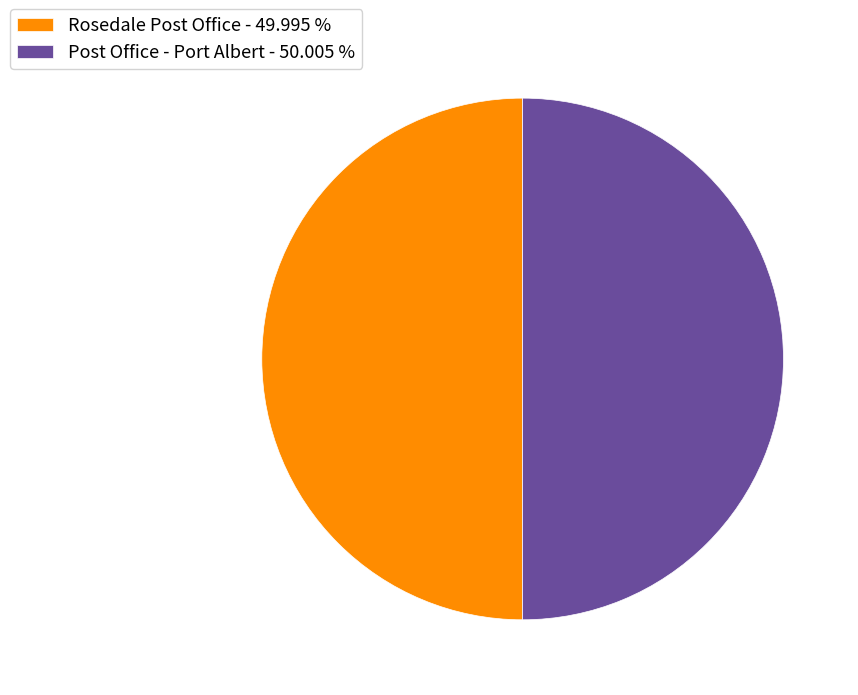

How many slices are in this pie chart?

2